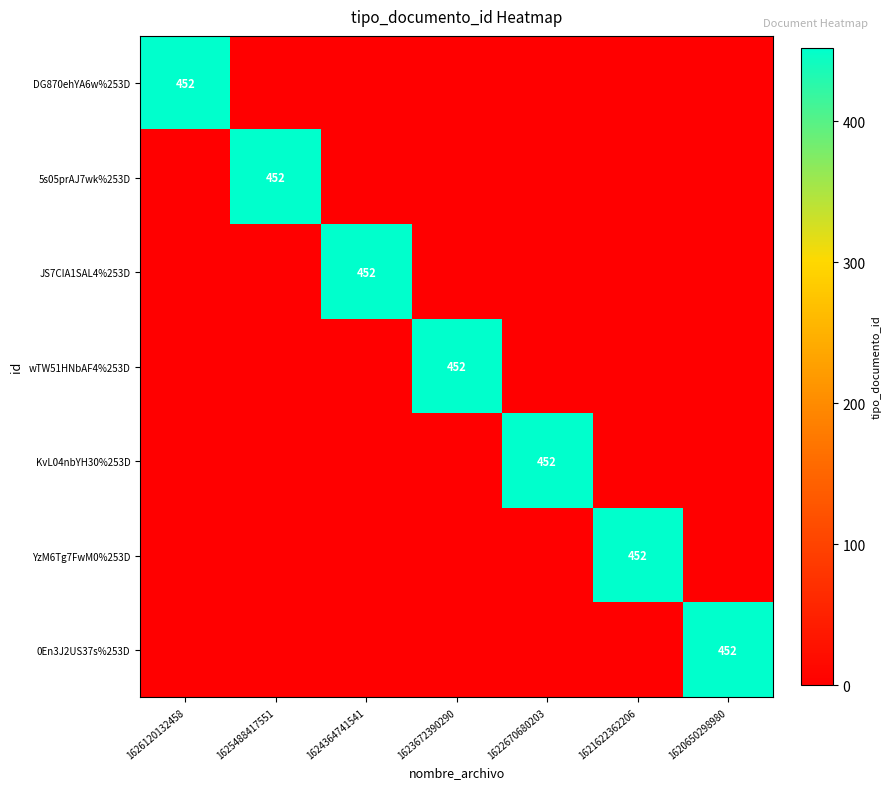

The value of YzM6Tg7FwM0%253D at 1625488417551 is 290. True or false?

False